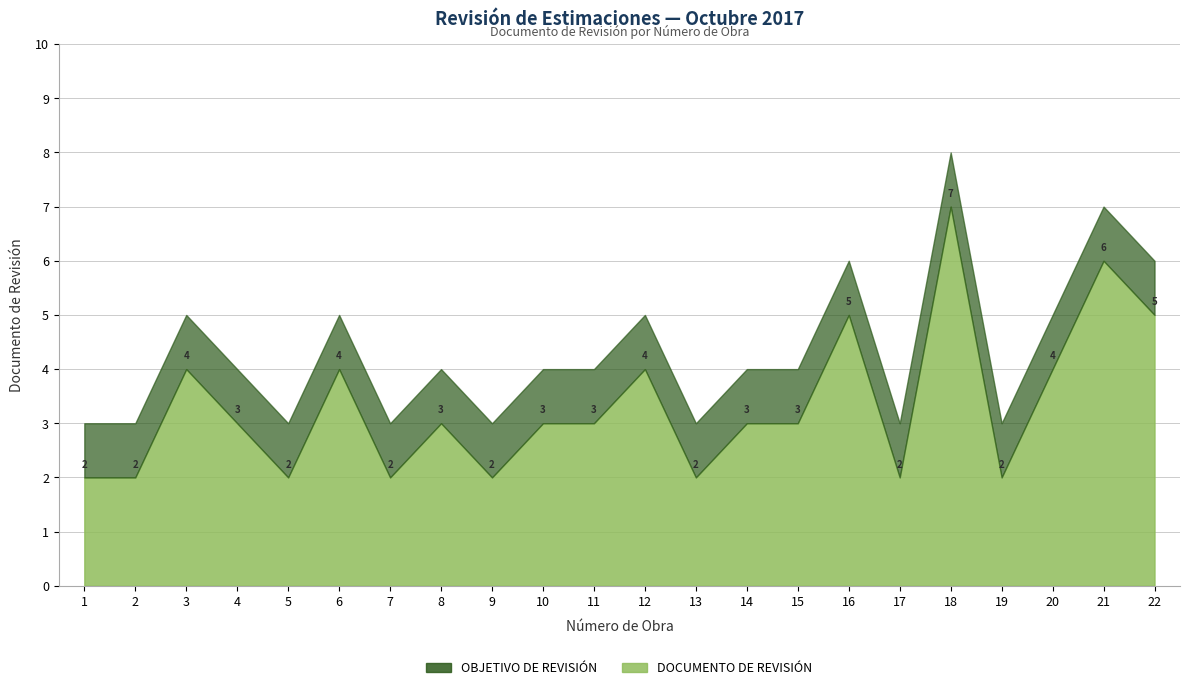

Where does the DOCUMENTO DE REVISION series first go above 3?

3